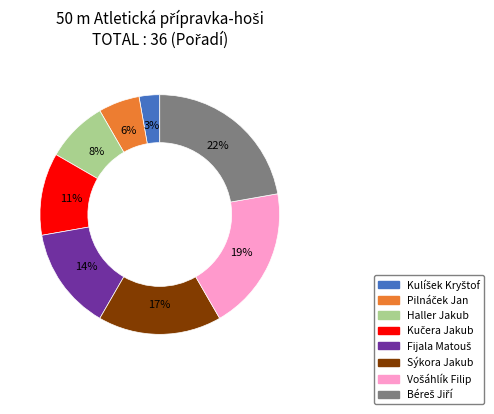

Is there a majority slice in this chart?

No